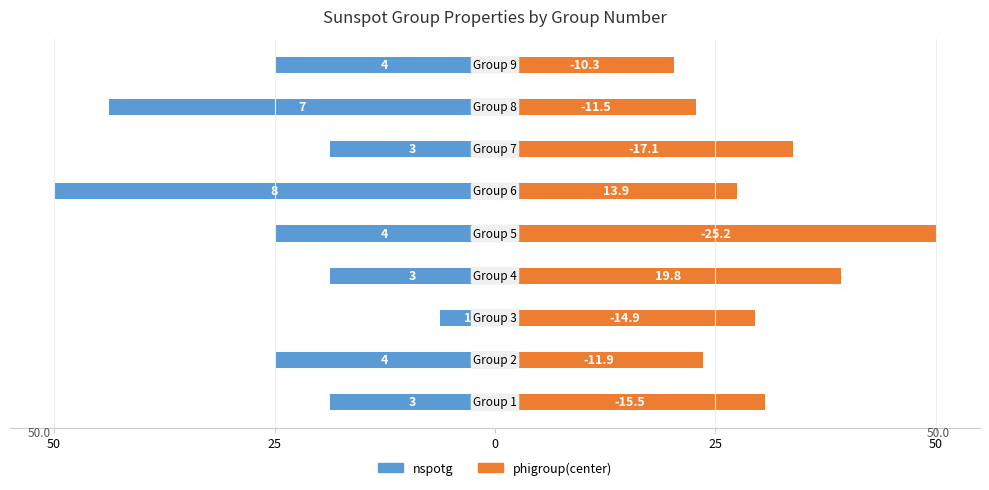

Between 7 and 50, which is larger?

50